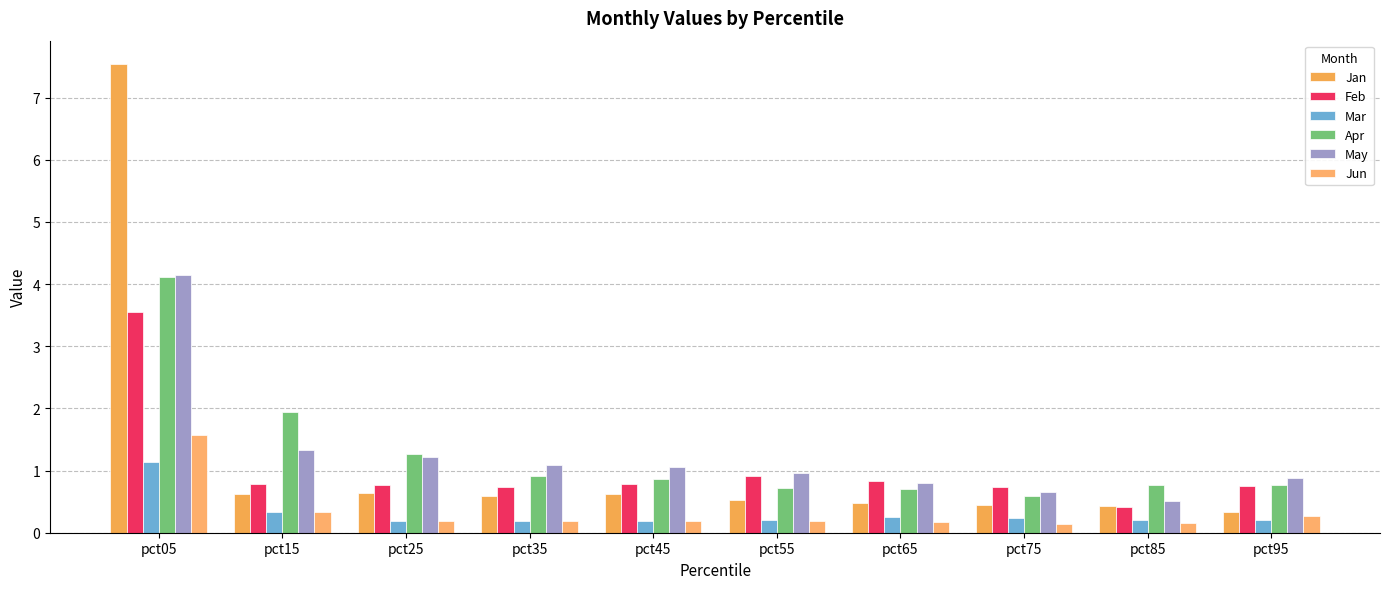

Reading left to right, transcribe all the data shown in this chart.

Jan: 7.5	0.6	0.6	0.6	0.6	0.5	0.5	0.4	0.4	0.3
Feb: 3.6	0.8	0.8	0.7	0.8	0.9	0.8	0.7	0.4	0.8
Mar: 1.1	0.3	0.2	0.2	0.2	0.2	0.2	0.2	0.2	0.2
Apr: 4.1	1.9	1.3	0.9	0.9	0.7	0.7	0.6	0.8	0.8
May: 4.1	1.3	1.2	1.1	1.1	1.0	0.8	0.7	0.5	0.9
Jun: 1.6	0.3	0.2	0.2	0.2	0.2	0.2	0.1	0.1	0.3